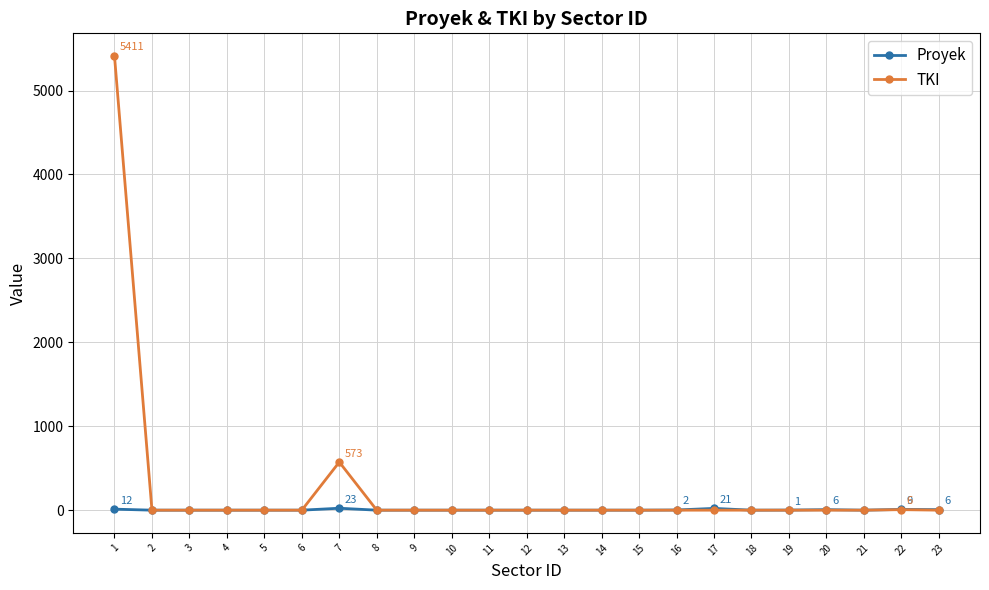

Which series has the widest spread of values?

TKI